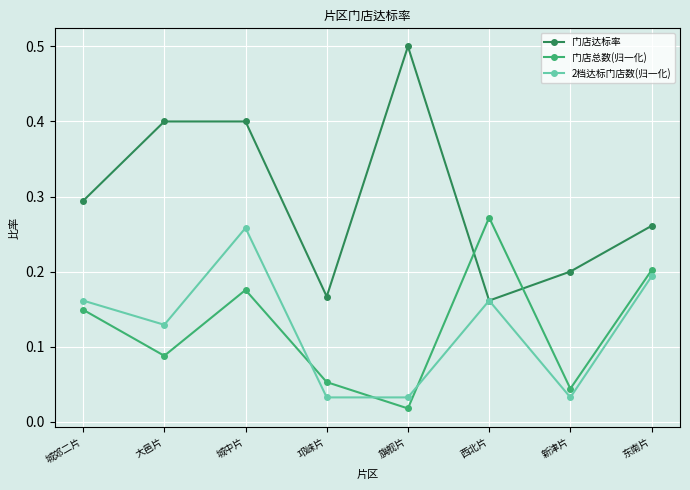

In 门店总数(归一化), how many points are lower than both neighbors (excluding endpoints)?

3